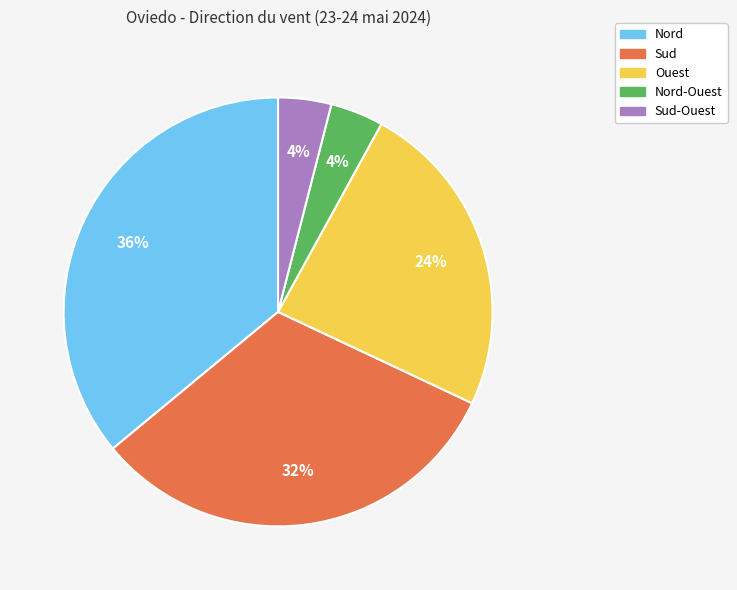

Is there any slice that represents more than half of the pie?

No